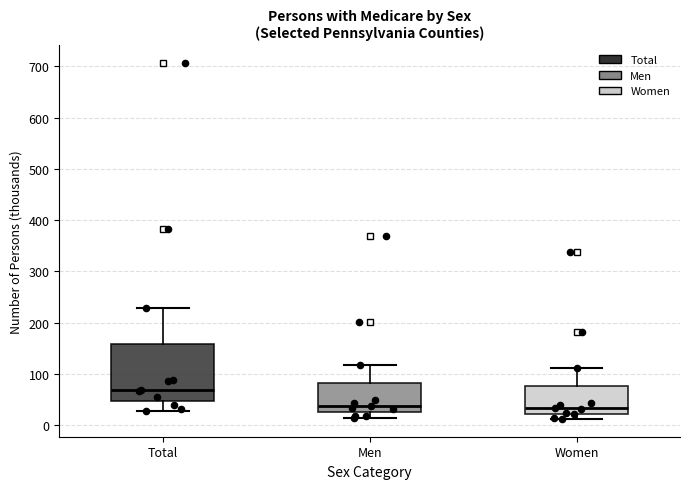

Reading left to right, read every box against the y-axis: the position of its median line, the range the box covers, and the ends of its whiskers. The values are not printed on the chart, so give them approximately, as read against the axis.

Total: median 70, box 50 to 160, whiskers 30 to 230
Men: median 40, box 20 to 80, whiskers 10 to 120
Women: median 30, box 20 to 80, whiskers 10 to 110